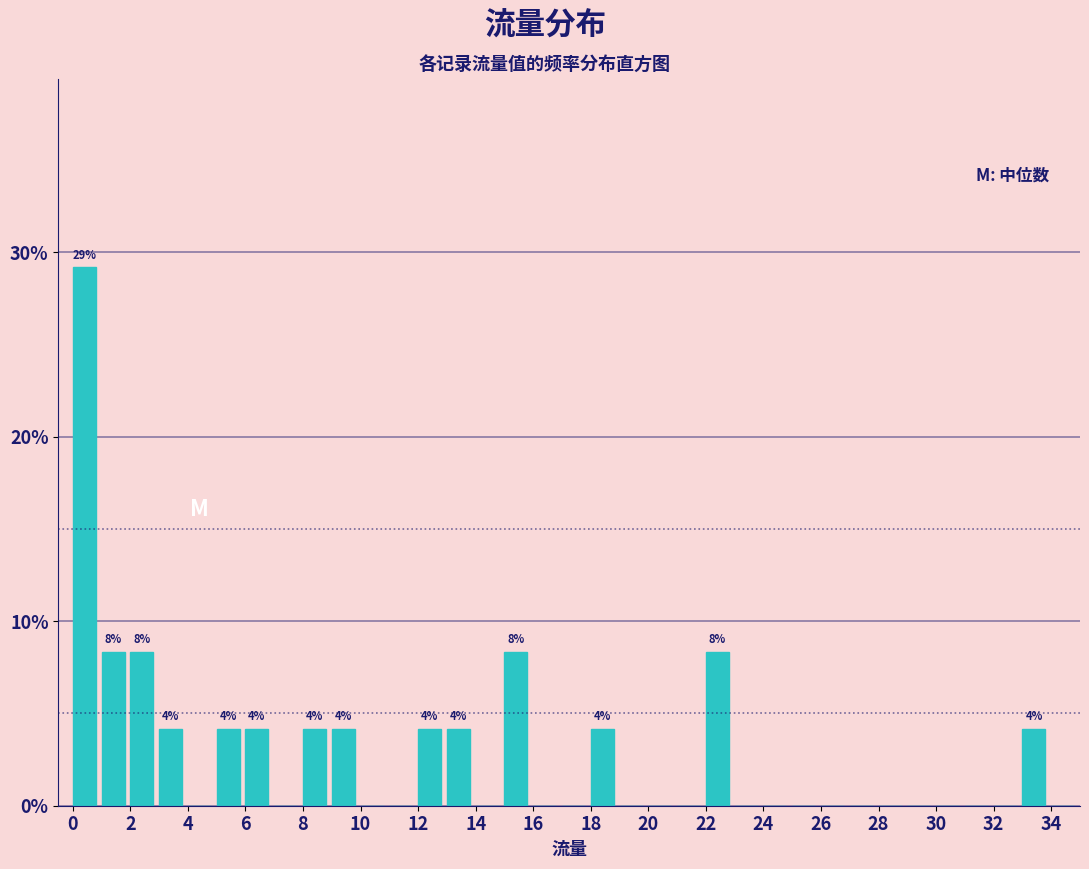

Which range on the x-axis has the tallest bar?

0 to 1